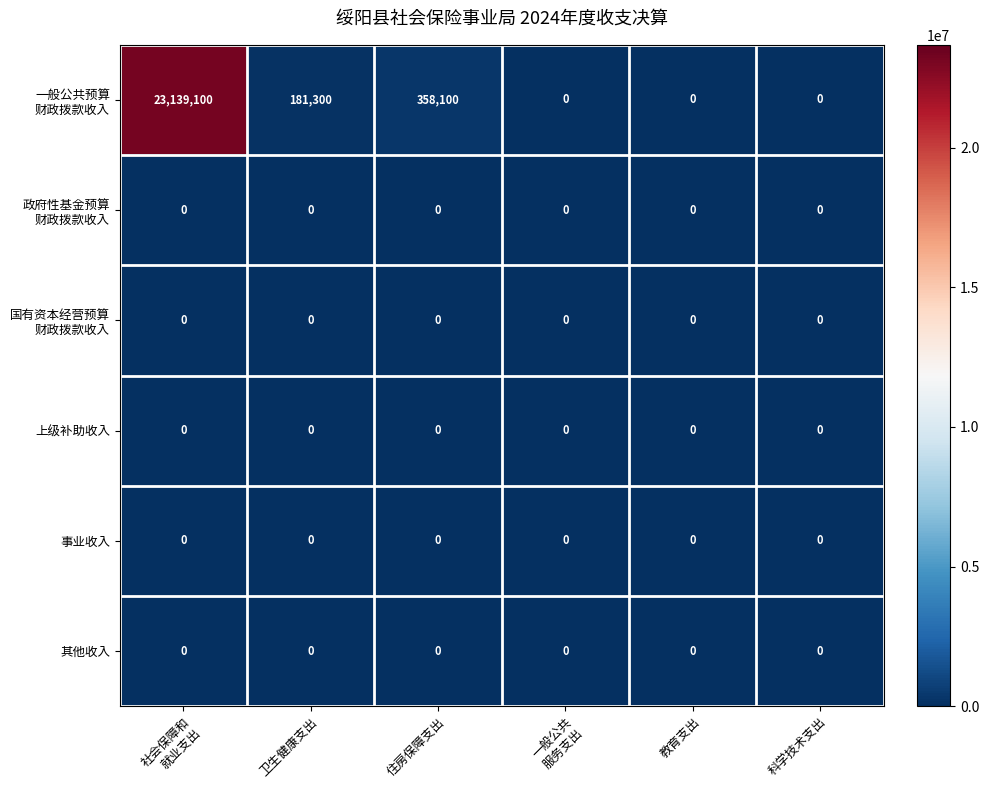

True or false: 事业收入 has a value of 0 at 教育支出.

True